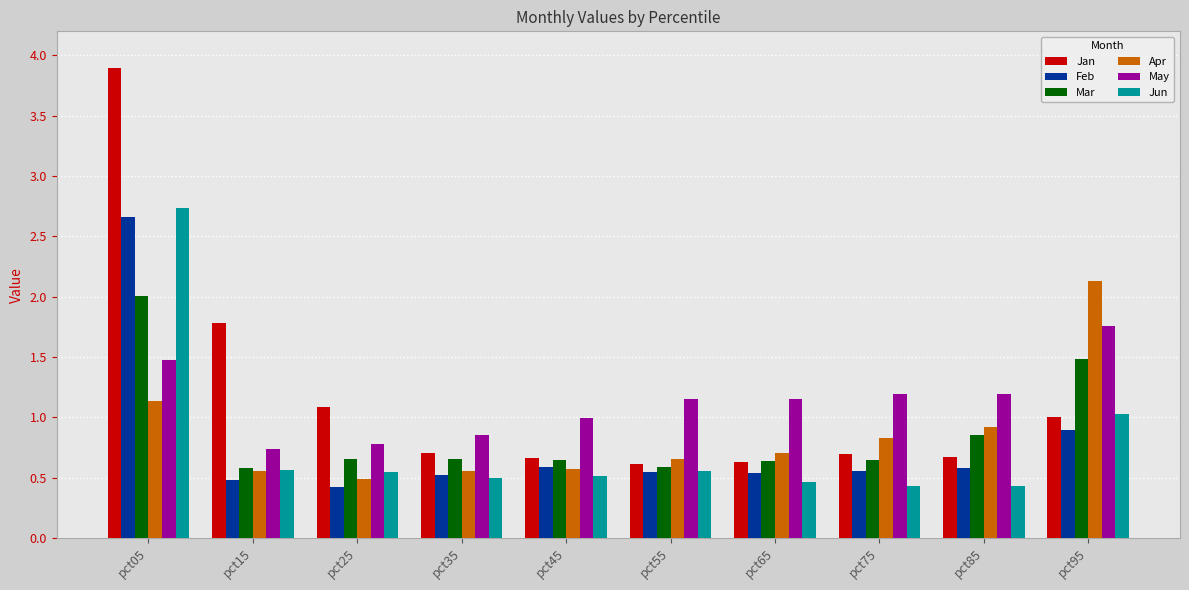

What is the total value across all series at pct35?

3.8